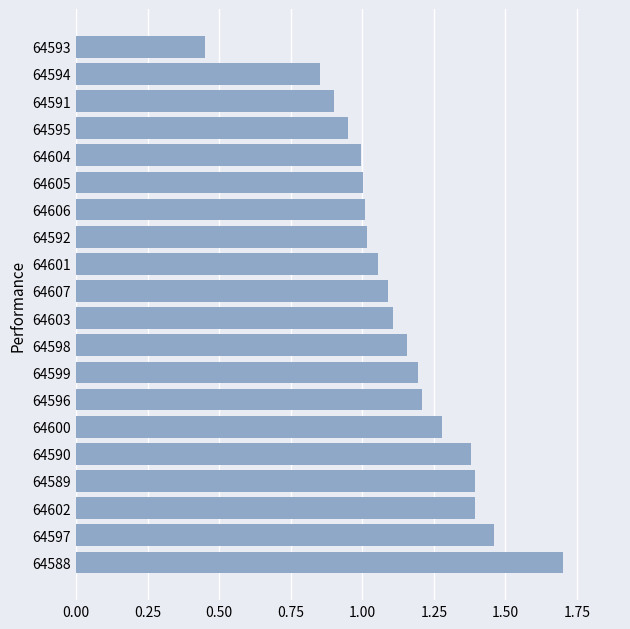

Is it true that the value at 64591 is 0.9?

True